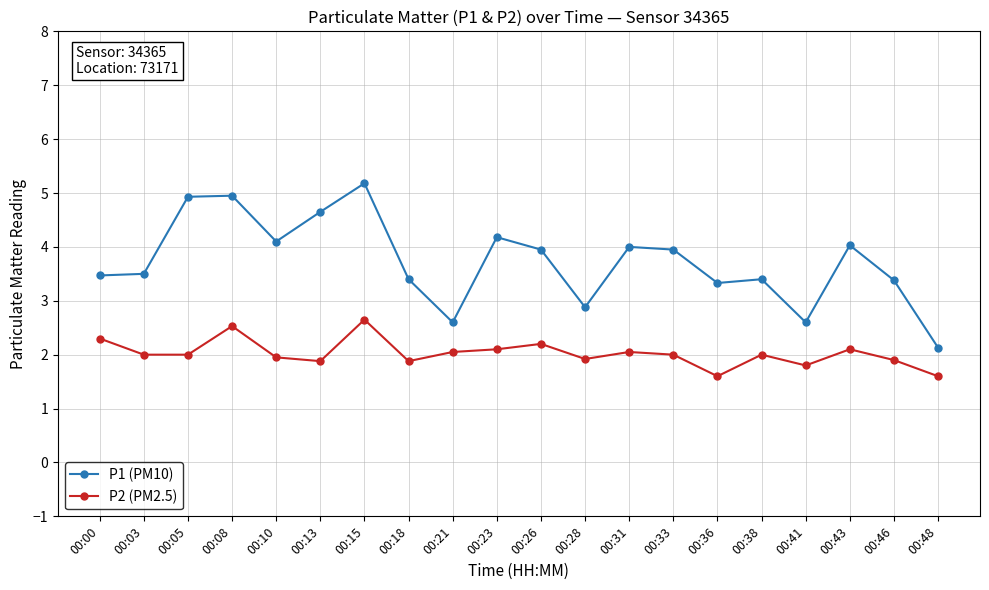

What is the difference between the second highest and minimum values in the P2 (PM2.5) series?

0.9